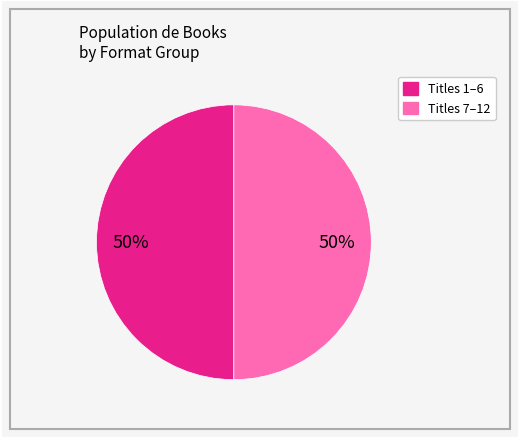

To the nearest percent, what is the average slice percentage?

50%